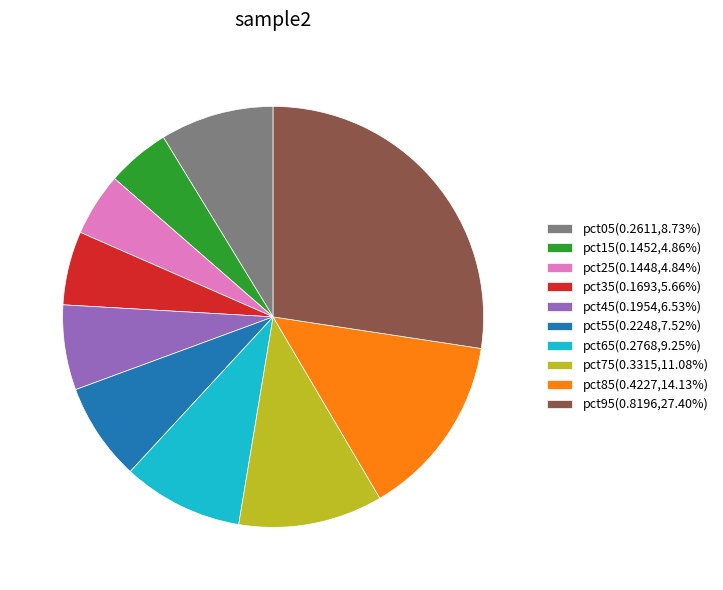

Is pct25(0.1448,4.84%) the majority of the pie?

No